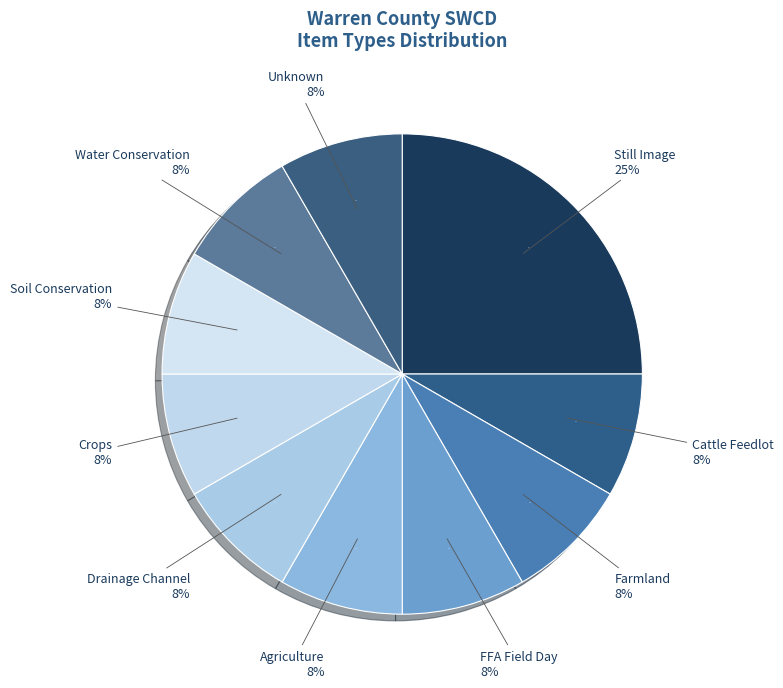

Is there any slice that represents more than half of the pie?

No